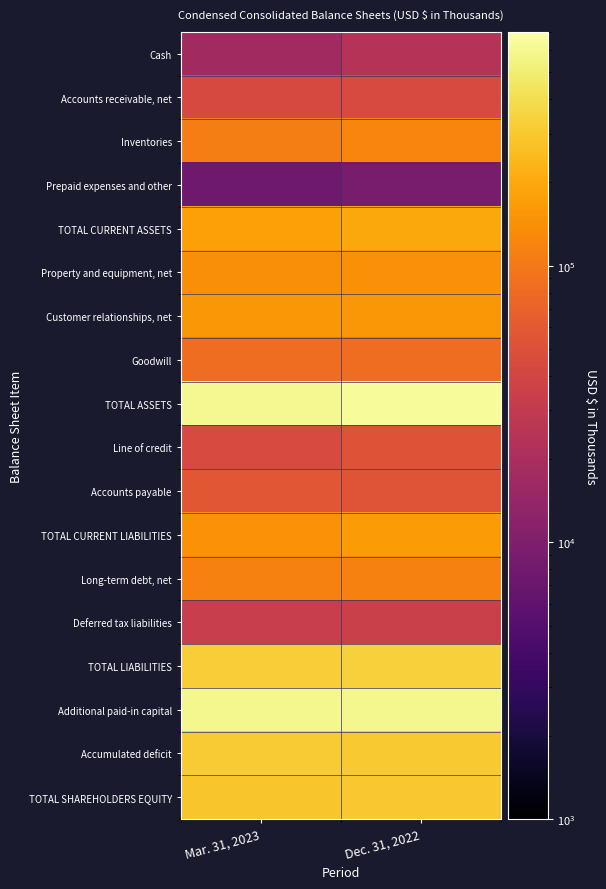

Count the number of data series in this chart.

18